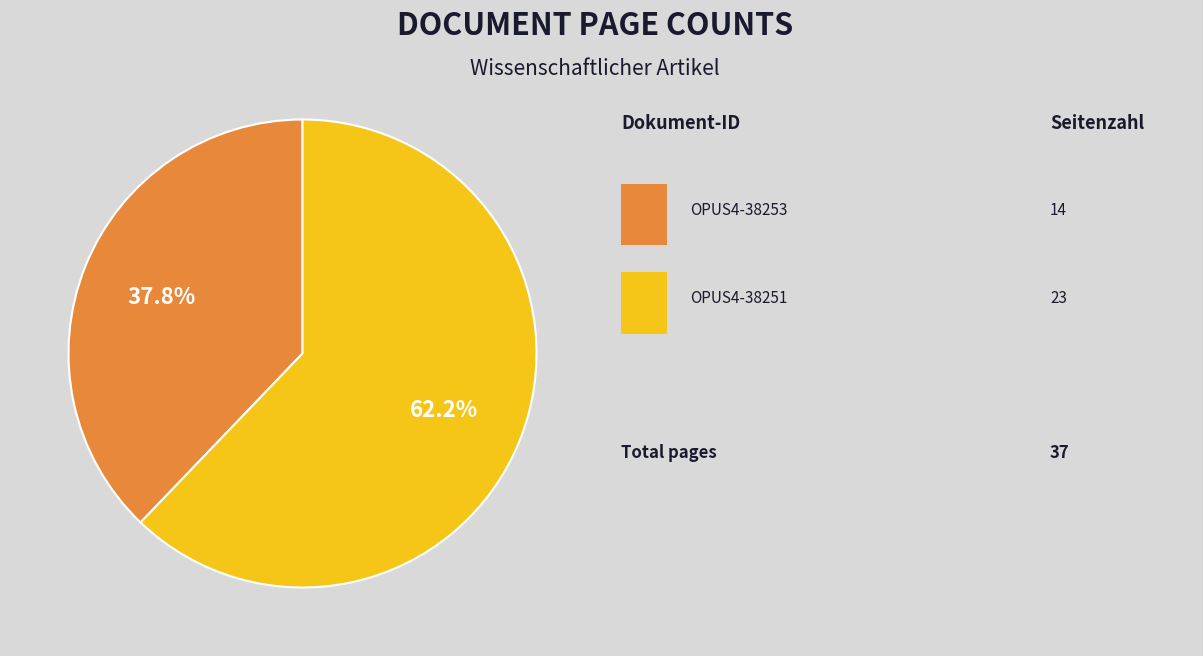

Is there any slice that represents more than half of the pie?

Yes